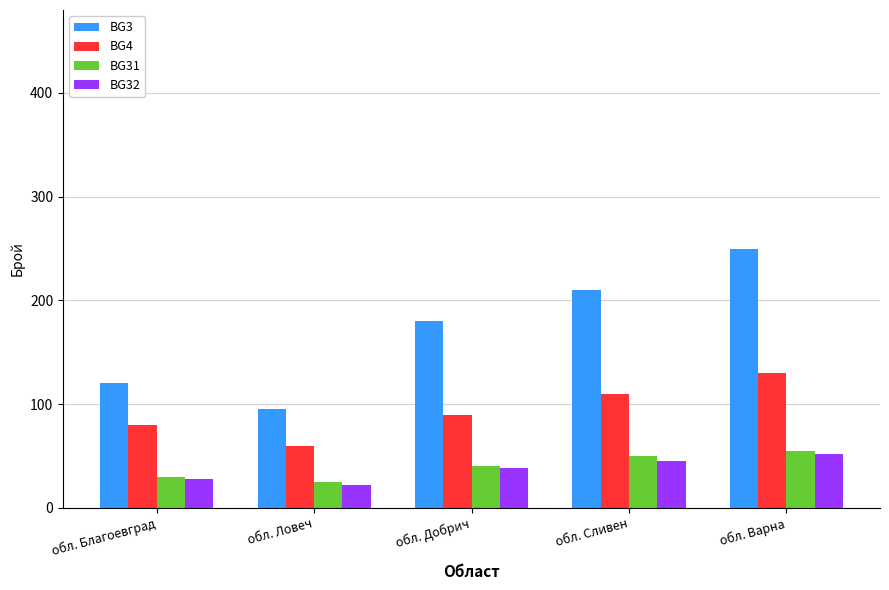

What is the difference between the maximum and second lowest values in the BG32 series?

24